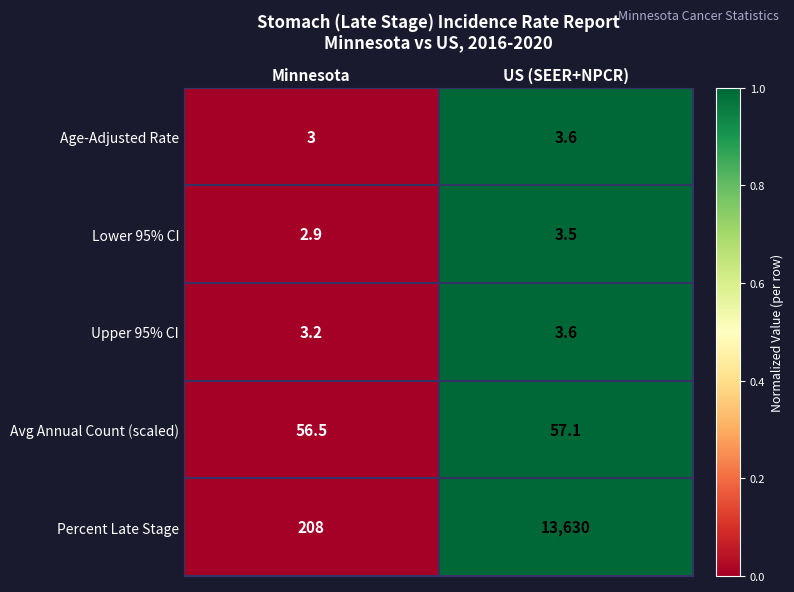

Which series changed the most between Minnesota and US (SEER+NPCR)?

Percent Late Stage